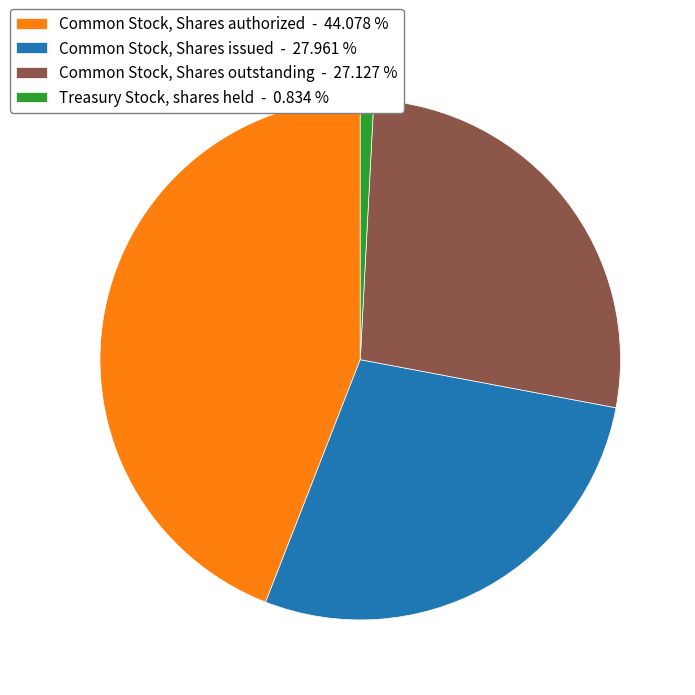

How many segments does this pie chart have?

4